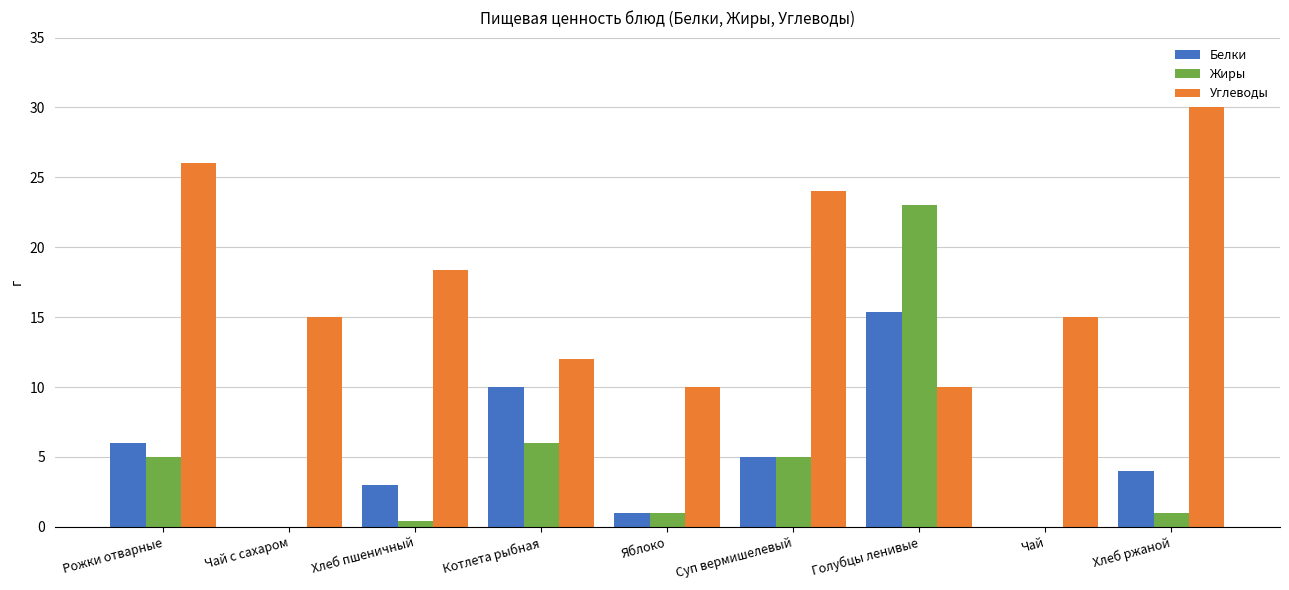

At which label is Углеводы closest to 20?

Хлеб пшеничный